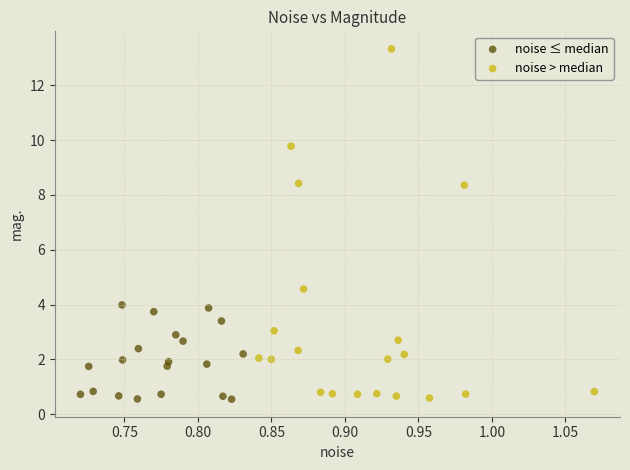

Which series has the widest spread of Y values?

noise > median